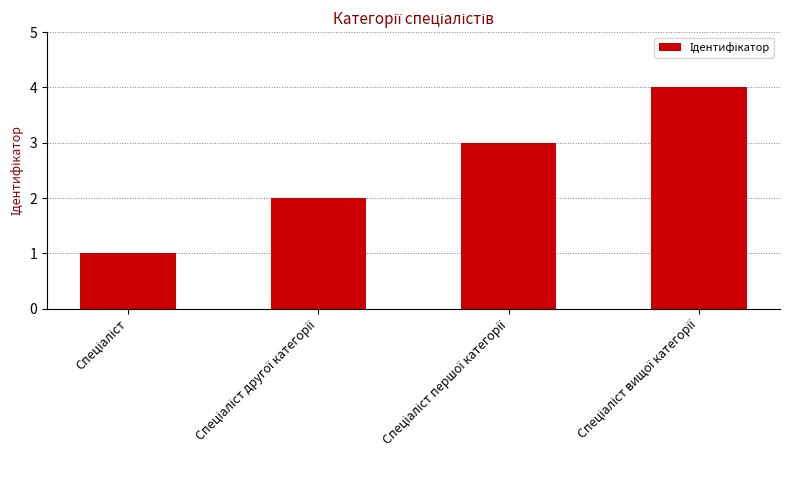

Count the values in the range 2 to 4.

3